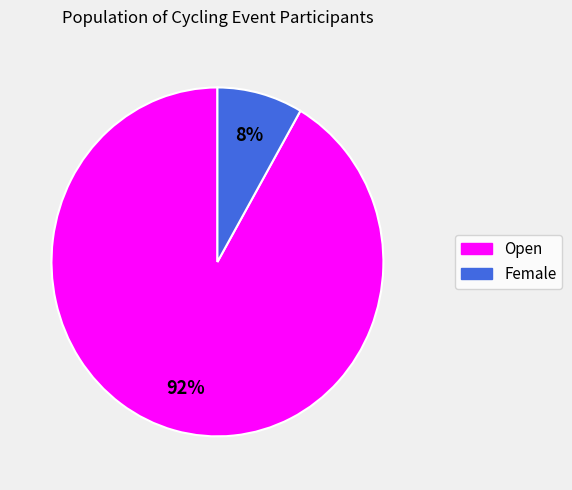

Do Female and Open together represent more than half of the pie?

Yes